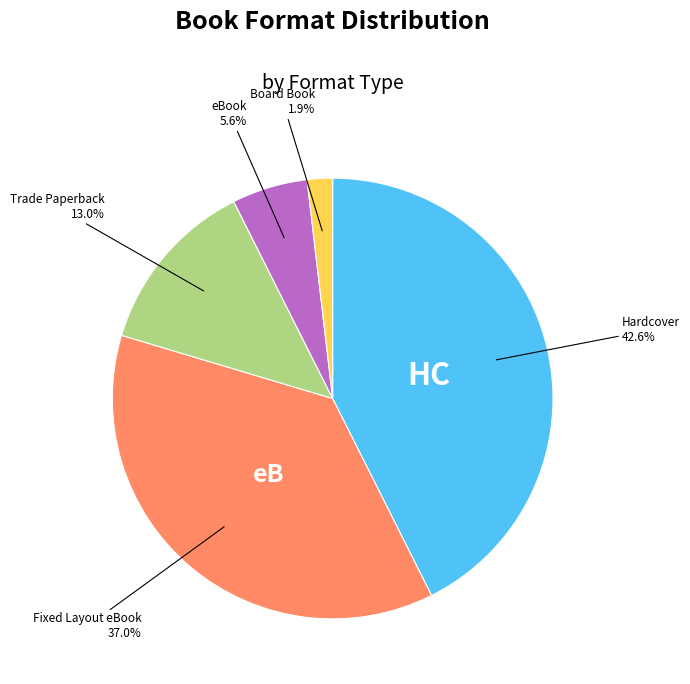

Does any single category account for the majority?

No